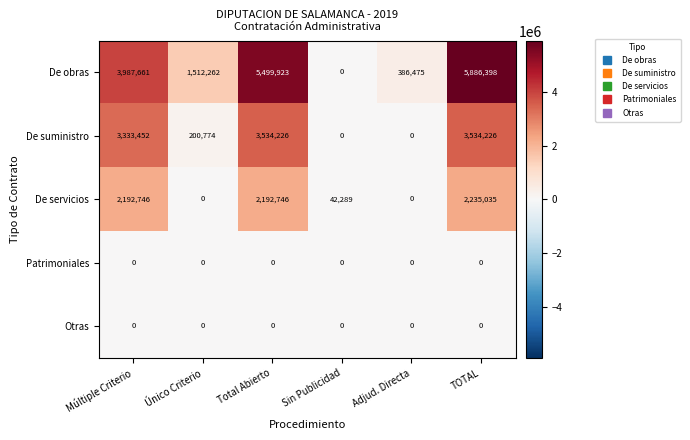

What is the average value of the De suministro series?

1767113